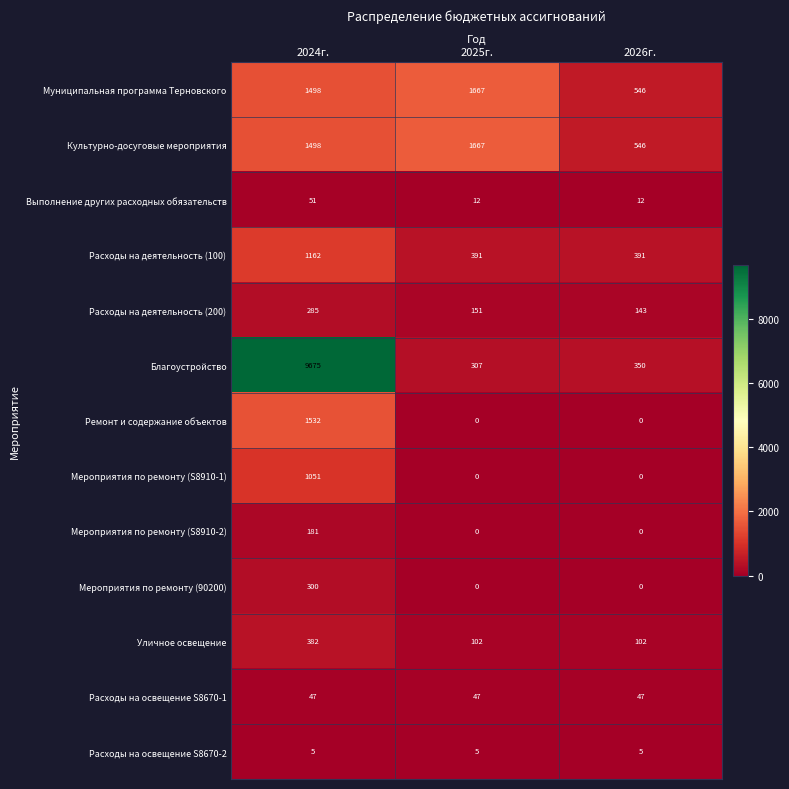

At which category is the sum across all series the highest?

2024г.